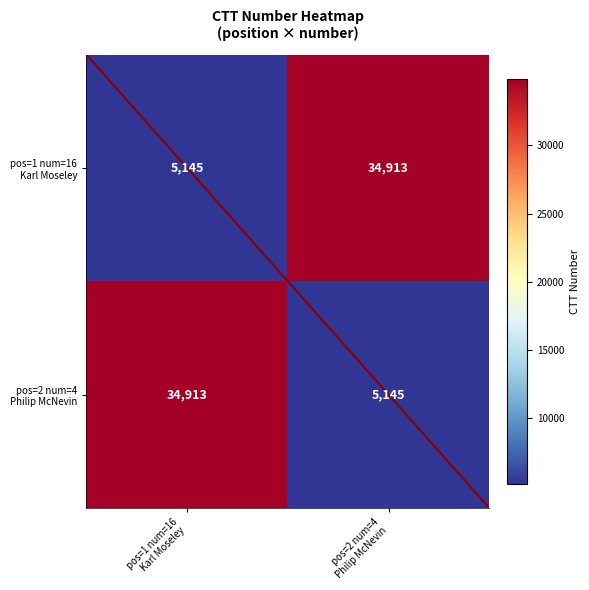

What is the minimum value shown in the chart?

5145